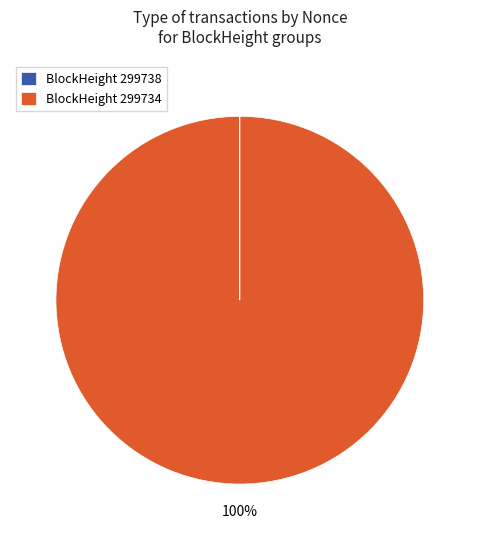

To the nearest percent, what percentage of the pie is BlockHeight 299734?

100%